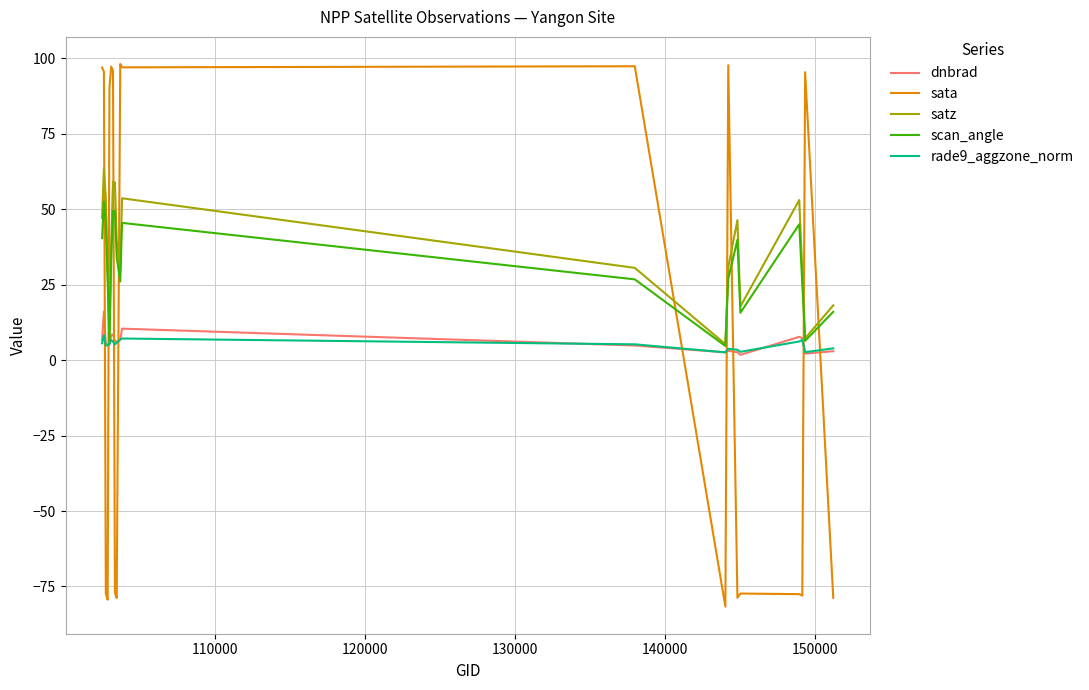

What is the sum of all satz values?

718.2